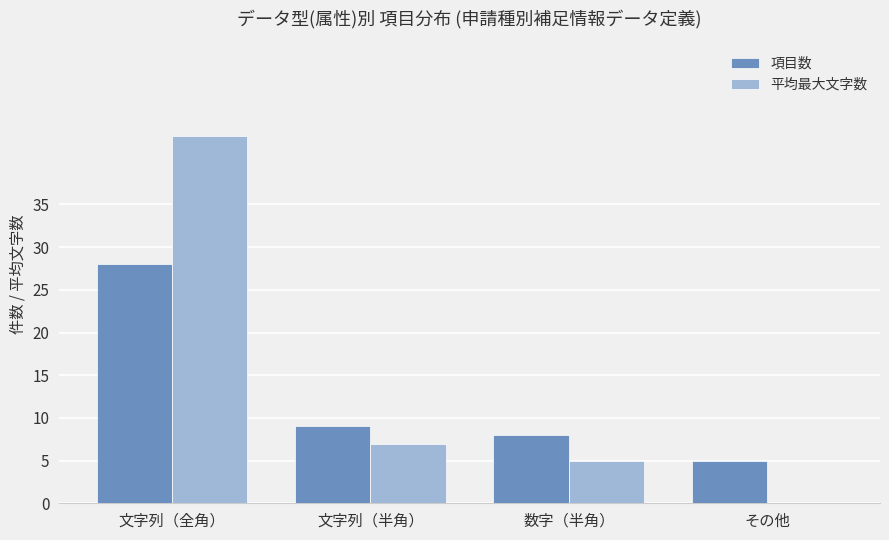

What is the total value across all series at 数字（半角）?

13